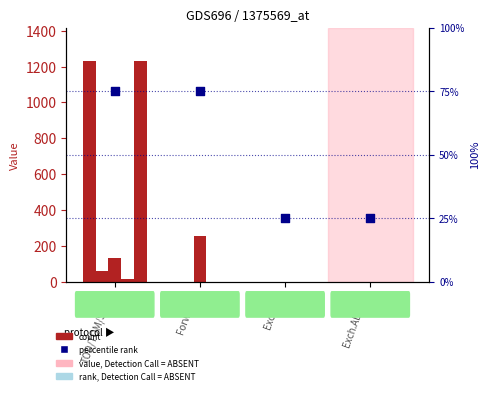

What is the total value across all series at Exch.Abroad?

25.0